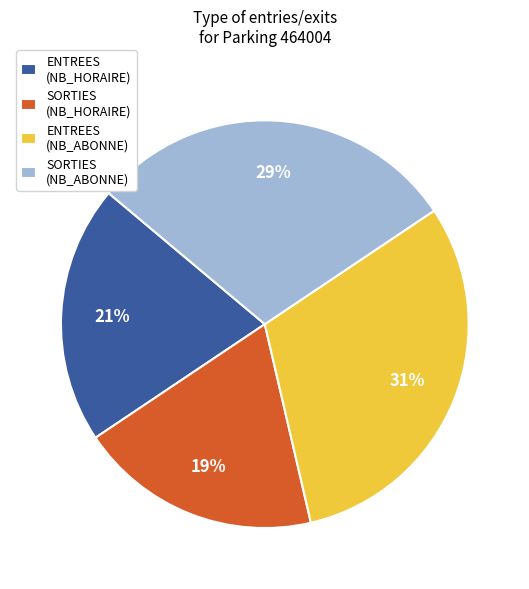

To the nearest percent, what is the difference between the ENTREES (NB_ABONNE) and SORTIES (NB_HORAIRE) slice percentages?

12%